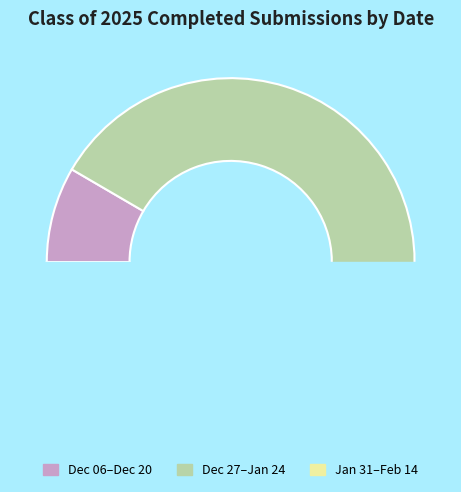

To the nearest percent, what percentage of the pie is 02/14/2025?

17%